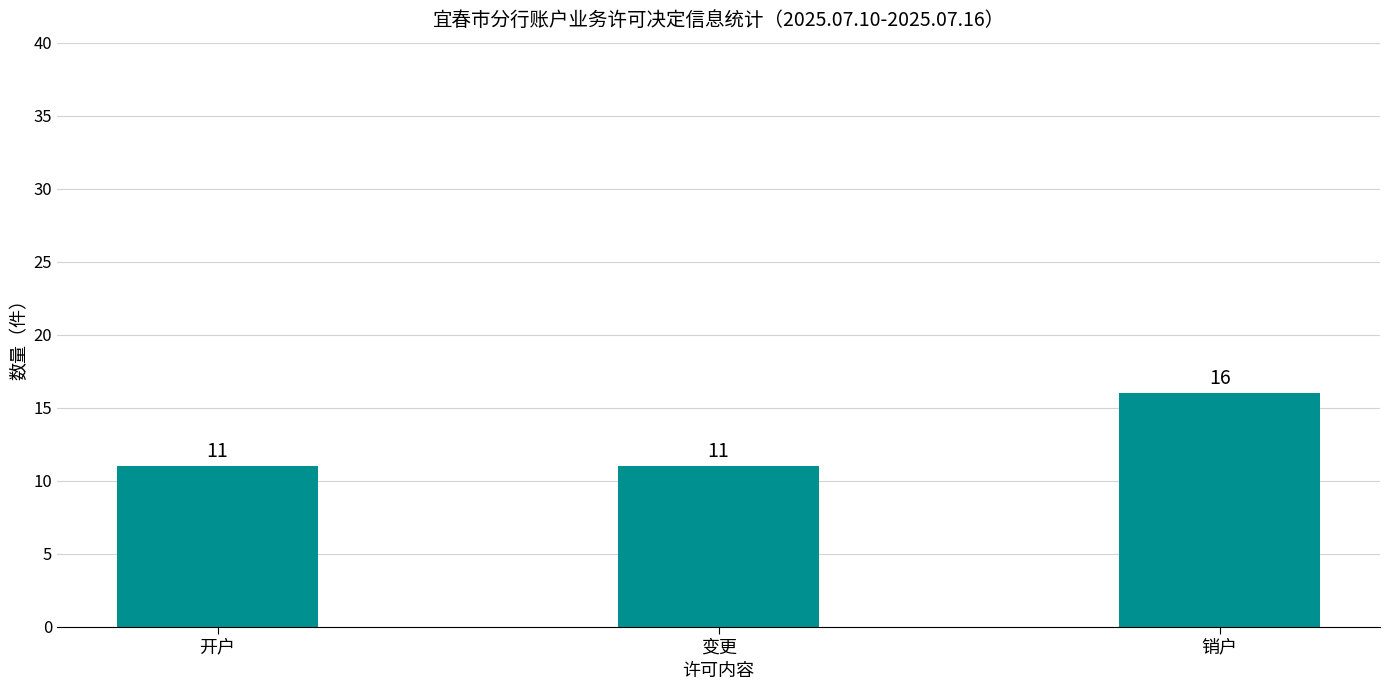

How many bars are there in total?

3